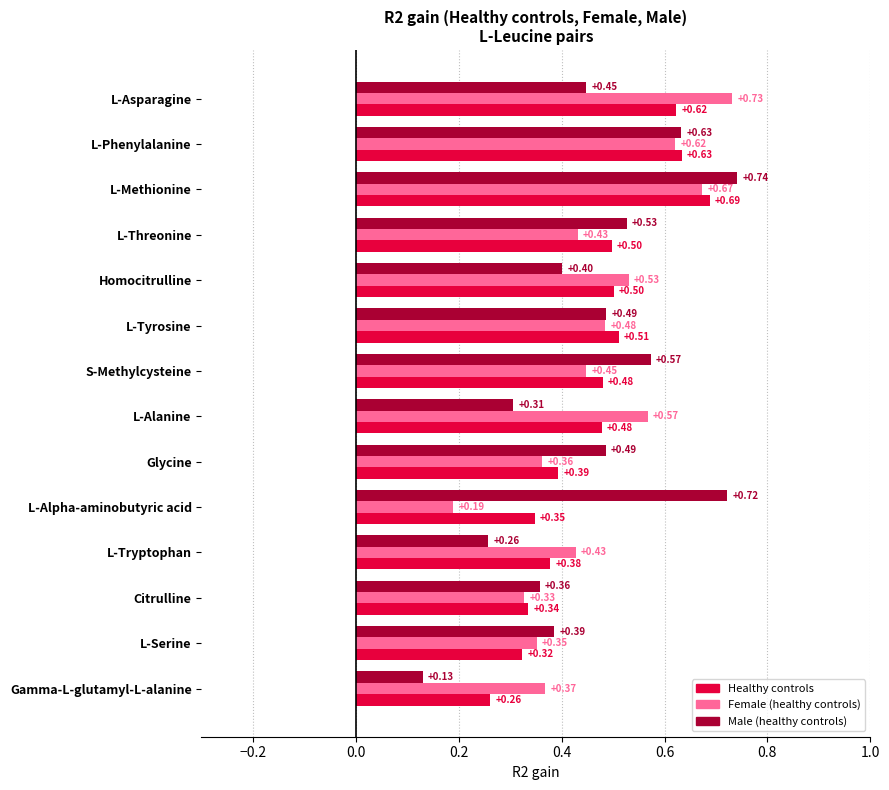

List the series in order of their peak value, lowest first.

Healthy controls, Female (healthy controls), Male (healthy controls)